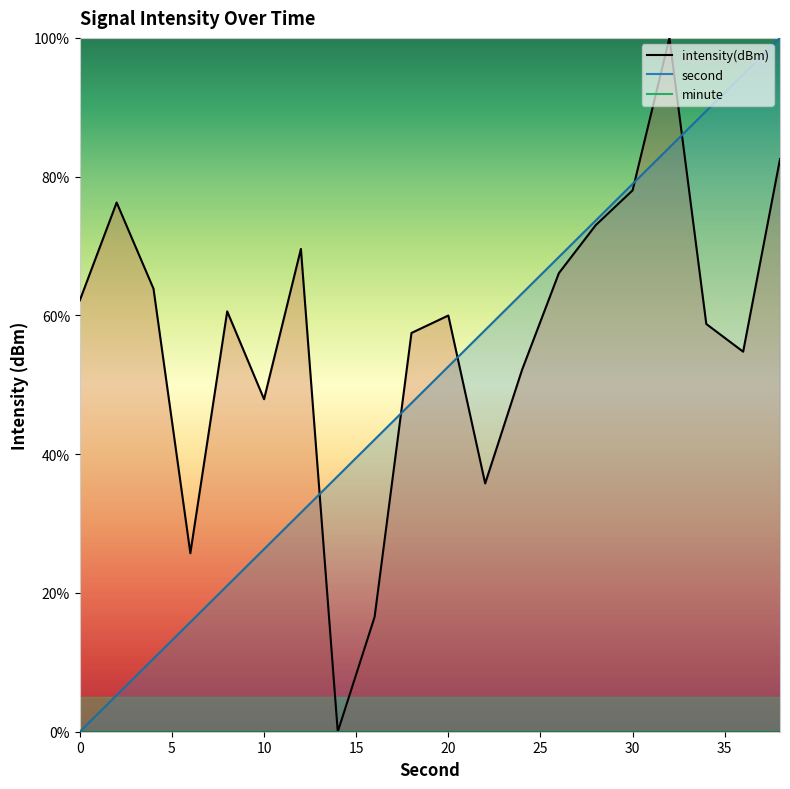

Reading left to right, transcribe all the data shown in this chart.

second: 0.0	5.3	10.5	15.8	21.1	26.3	31.6	36.8	42.1	47.4	52.6	57.9	63.2	68.4	73.7	78.9	84.2	89.5	94.7	100.0
intensity: 62.2	76.3	63.8	25.7	60.6	47.9	69.6	0.0	16.6	57.5	60.0	35.8	52.1	66.1	73.0	78.0	100.0	58.8	54.8	82.5